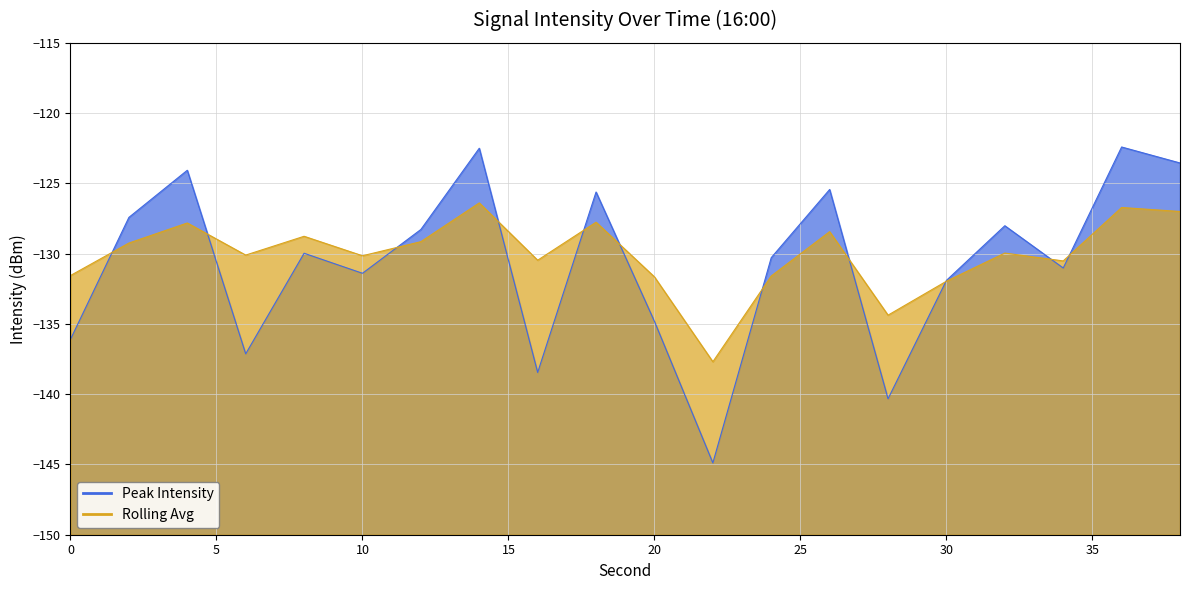

Count the number of categories in the chart.

20